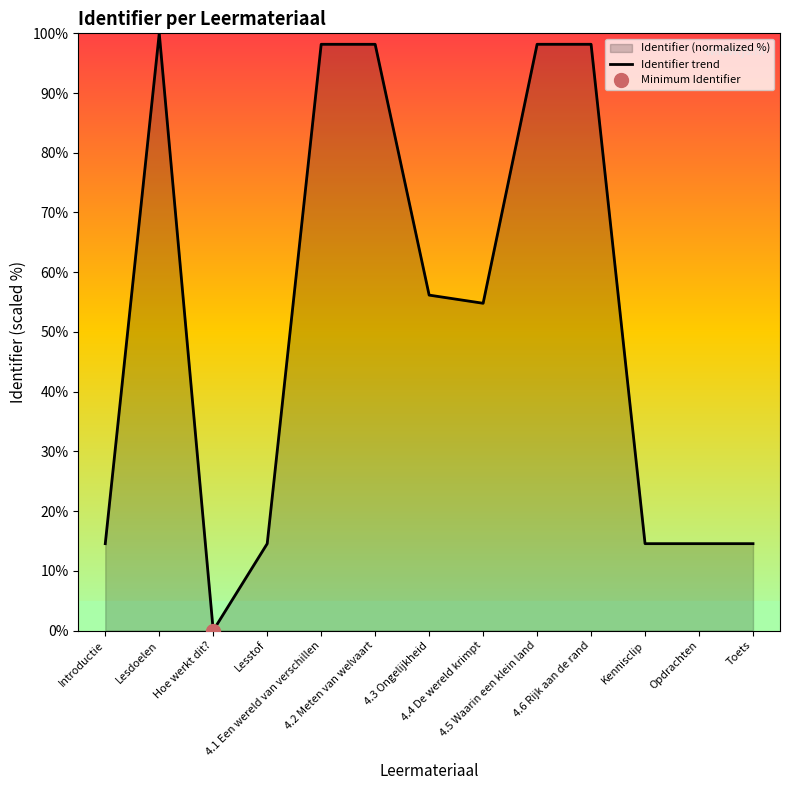

List the labels in order of value, largest first.

Lesdoelen, 4.6 Rijk aan de rand, 4.5 Waarin een klein land, 4.1 Een wereld van verschillen, 4.2 Meten van welvaart, 4.3 Ongelijkheid, 4.4 De wereld krimpt, Kennisclip, Toets, Opdrachten, Lesstof, Introductie, Hoe werkt dit?